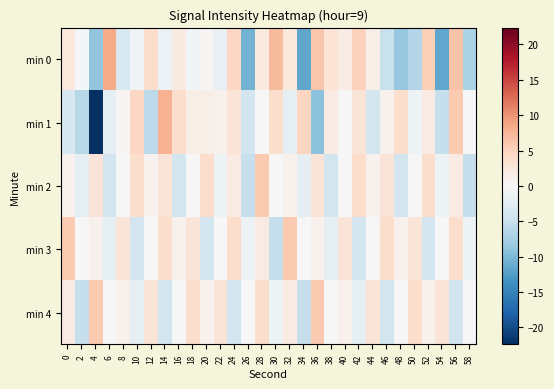

Reading left to right, what are all the values shown in this chart?

min 0: 0=2.4	2=-0.5	4=-8.8	6=8.3	8=-3.4	10=-0.7	12=3.9	14=-1.3	16=1.9	18=-0.7	20=0.3	22=-1.6	24=4.6	26=-10.6	28=2.1	30=7.1	32=2.4	34=-11.6	36=6.1	38=3.1	40=1.7	42=5.1	44=1.3	46=-4.9	48=-8.6	50=-6.5	52=5.2	54=-11.6	56=6.4	58=-7.2
min 1: 0=-3.7	2=-6.2	4=-22.4	6=-2.0	8=0.5	10=4.6	12=-5.9	14=7.7	16=3.9	18=1.2	20=1.2	22=0.9	24=2.9	26=-4.1	28=-0.1	30=3.9	32=-2.1	34=4.9	36=-9.1	38=1.9	40=-0.1	42=2.9	44=-4.1	46=0.9	48=3.9	50=-1.1	52=1.9	54=-5.1	56=5.9	58=-0.1
min 2: 0=0.9	2=-2.1	4=2.9	6=-4.1	8=-0.1	10=3.9	12=0.9	14=2.9	16=-4.1	18=-0.1	20=3.9	22=-1.1	24=1.9	26=-5.1	28=5.9	30=-0.1	32=0.9	34=-2.1	36=2.9	38=-4.1	40=-0.1	42=3.9	44=0.9	46=2.9	48=-4.1	50=-0.1	52=3.9	54=-1.1	56=1.9	58=-5.1
min 3: 0=5.9	2=-0.1	4=0.9	6=-2.1	8=2.9	10=-4.1	12=-0.1	14=3.9	16=0.9	18=2.9	20=-4.1	22=-0.1	24=3.9	26=-1.1	28=1.9	30=-5.1	32=5.9	34=-0.1	36=0.9	38=-2.1	40=2.9	42=-4.1	44=-0.1	46=3.9	48=0.9	50=2.9	52=-4.1	54=-0.1	56=3.9	58=-1.1
min 4: 0=1.9	2=-5.1	4=5.9	6=-0.1	8=0.9	10=-2.1	12=2.9	14=-4.1	16=-0.1	18=3.9	20=0.9	22=2.9	24=-4.1	26=-0.1	28=3.9	30=-1.1	32=1.9	34=-5.1	36=5.9	38=-0.1	40=0.9	42=-2.1	44=2.9	46=-4.1	48=-0.1	50=3.9	52=0.9	54=2.9	56=-4.1	58=-0.1